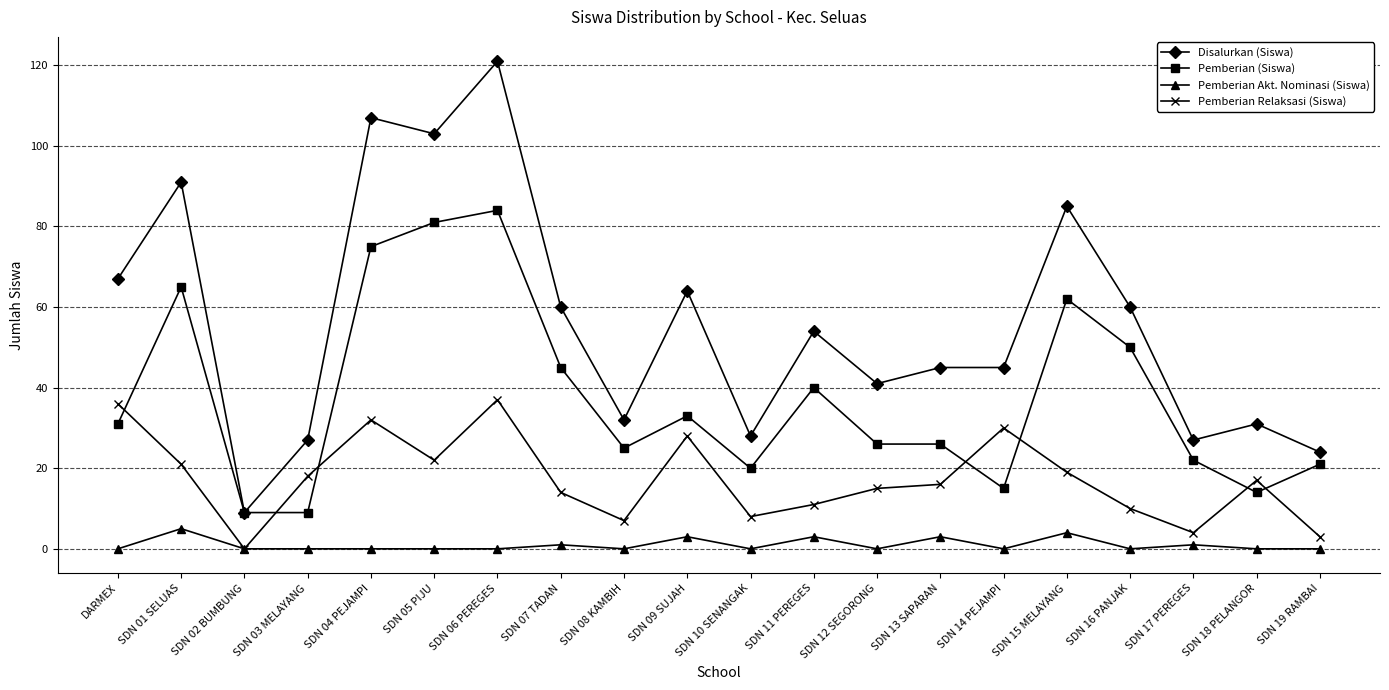

Reading left to right, list all the values displayed in this chart.

Disalurkan (Siswa): 67	91	9	27	107	103	121	60	32	64	28	54	41	45	45	85	60	27	31	24
Pemberian (Siswa): 31	65	9	9	75	81	84	45	25	33	20	40	26	26	15	62	50	22	14	21
Pemberian Akt. Nominasi (Siswa): 0	5	0	0	0	0	0	1	0	3	0	3	0	3	0	4	0	1	0	0
Pemberian Relaksasi (Siswa): 36	21	0	18	32	22	37	14	7	28	8	11	15	16	30	19	10	4	17	3